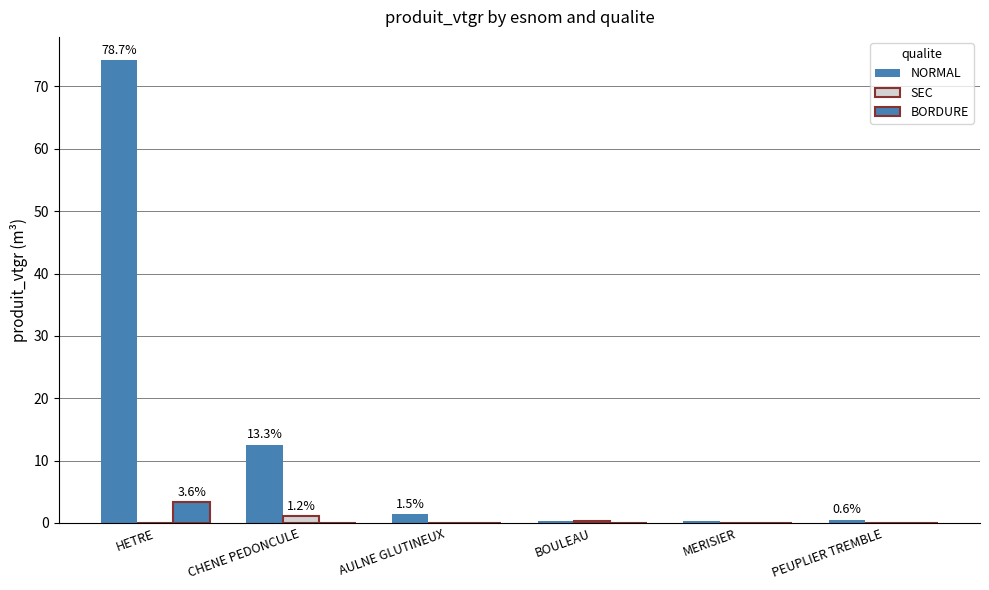

List the series in order of their peak value, lowest first.

SEC, BORDURE, NORMAL